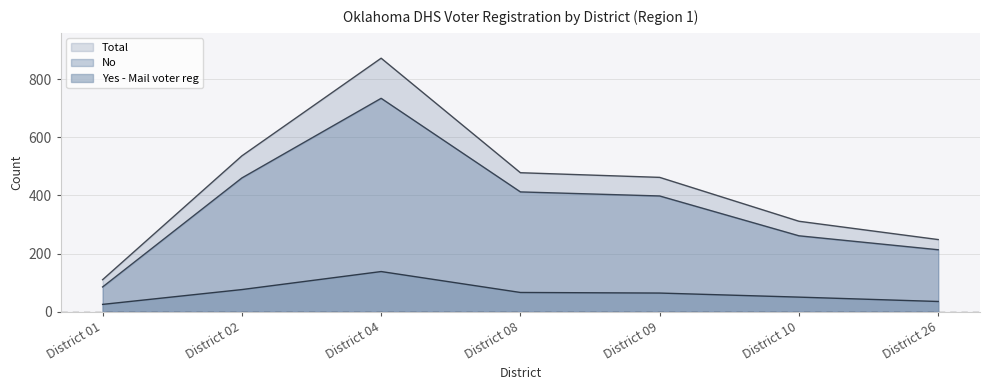

What is the difference between the maximum and minimum values in the Yes series?

113